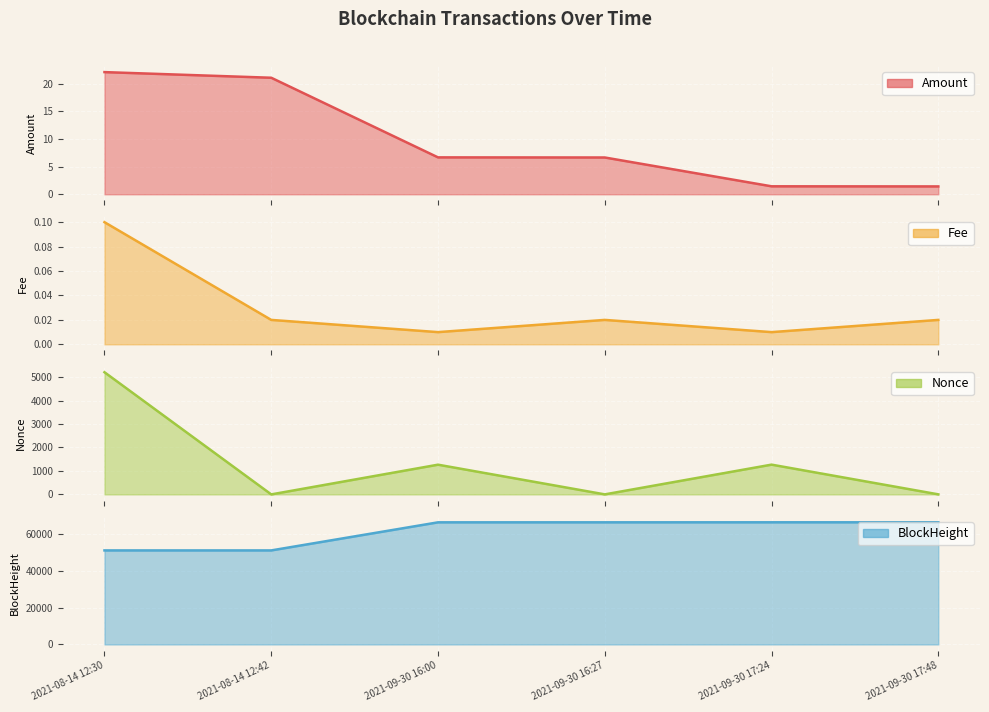

List the labels in order of Amount value, largest first.

2021-08-14 12:30, 2021-08-14 12:42, 2021-09-30 16:00, 2021-09-30 16:27, 2021-09-30 17:24, 2021-09-30 17:48